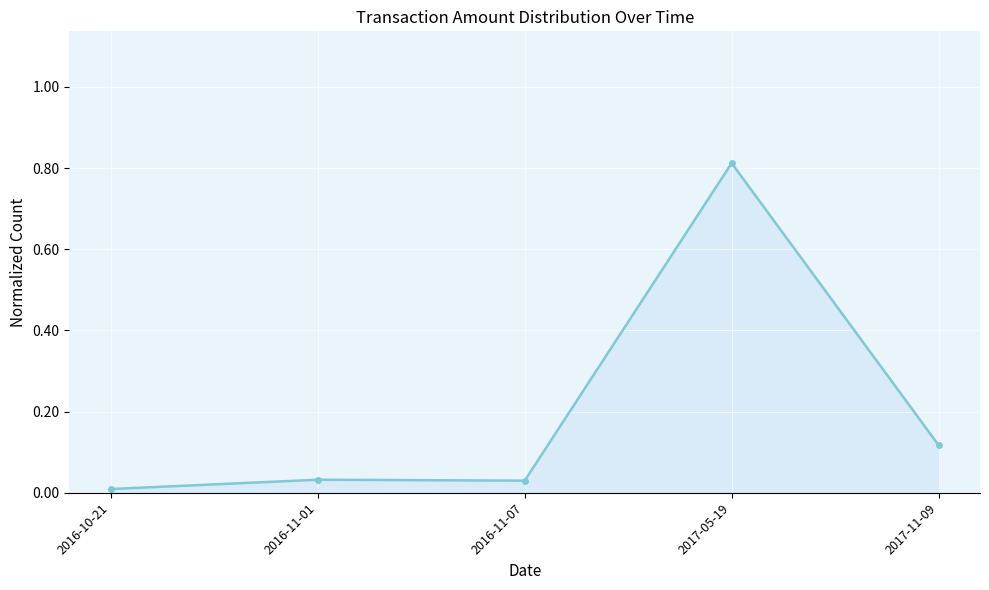

Which category has the highest value across all series?

2017-05-19